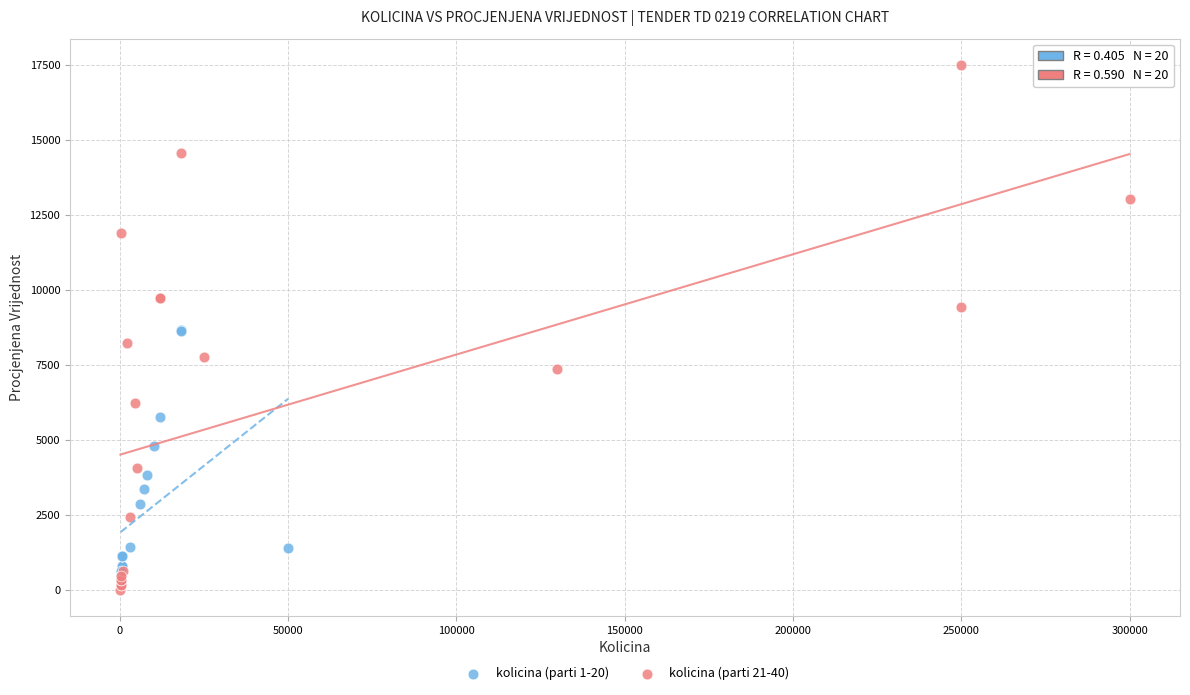

Which series contains the highest Y value?

kolicina (parti 21-40)